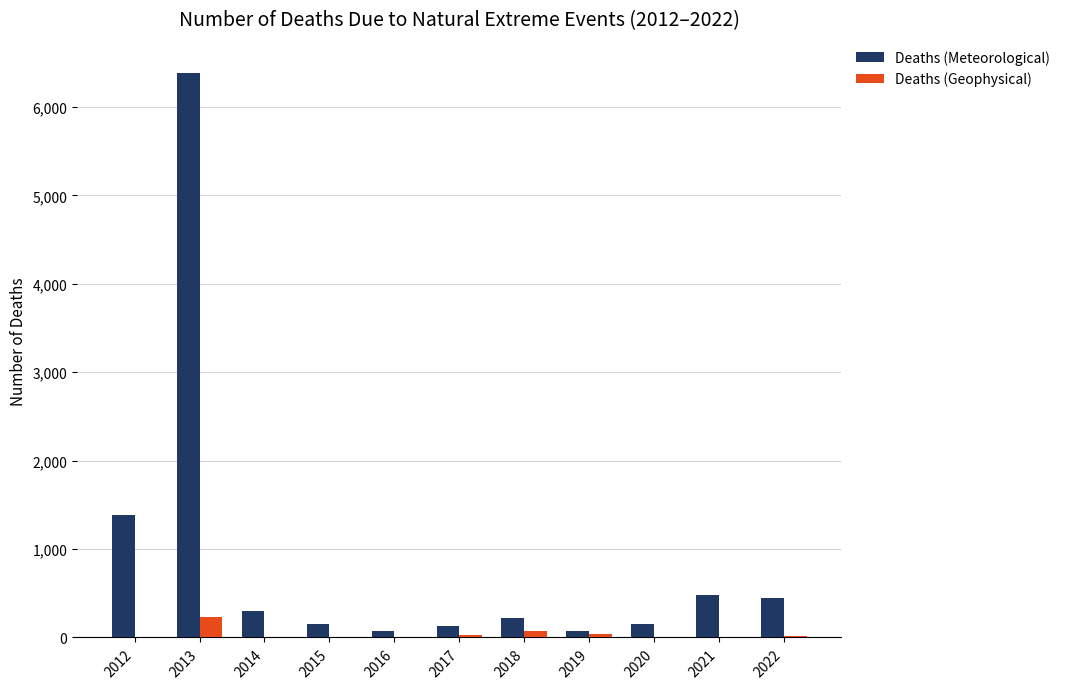

Count the number of data series in this chart.

2